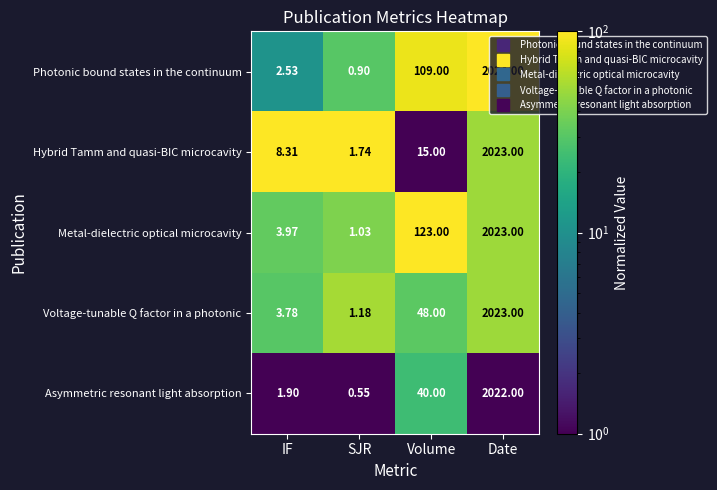

Where is Voltage-tunable Q factor in a photonic nearest to the value 1012?

Volume